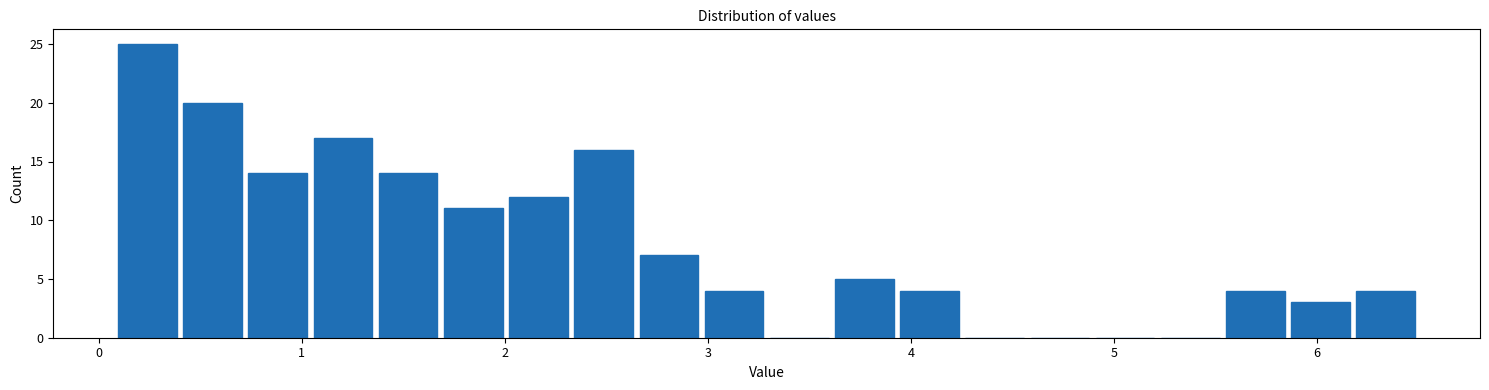

Read against the x-axis, roughly where is the centre of the tallest bar?

0.2